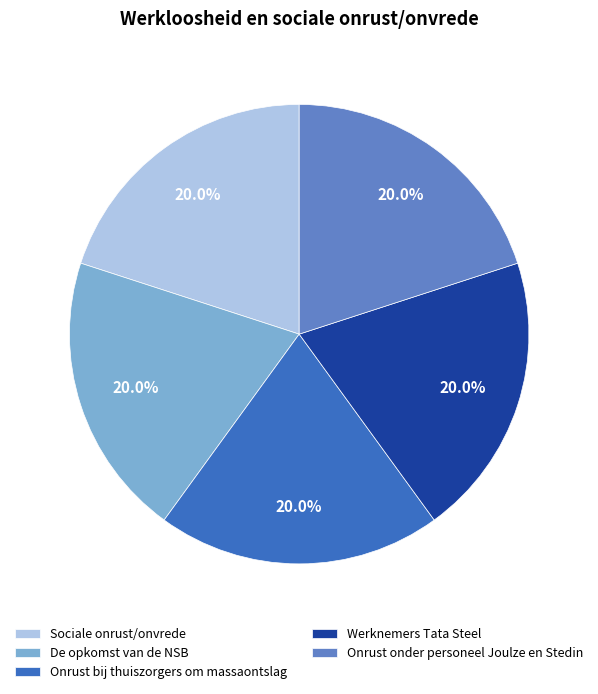

Approximately how many times larger is the value at De opkomst van de NSB compared to Onrust bij thuiszorgers om massaontslag?

1.0